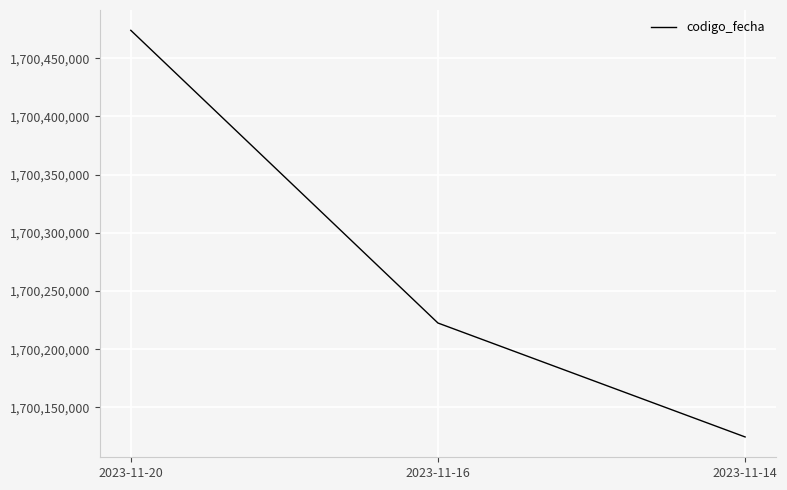

Reading right to left, what are all the values shown in this chart?

2023-11-14=1700124567	2023-11-16=1700222481	2023-11-20=1700474035